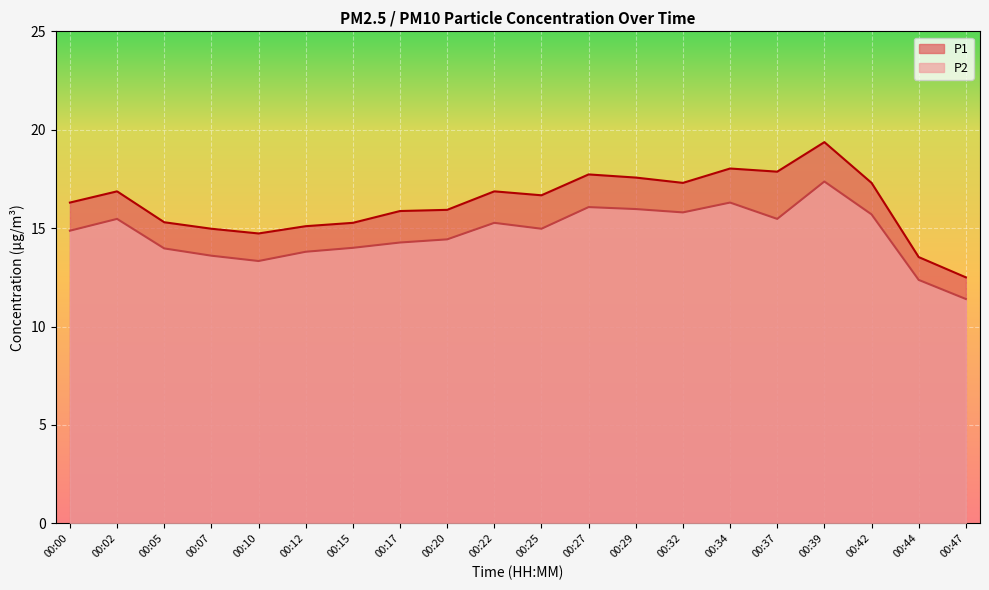

At which label does P1 first exceed 16?

00:00